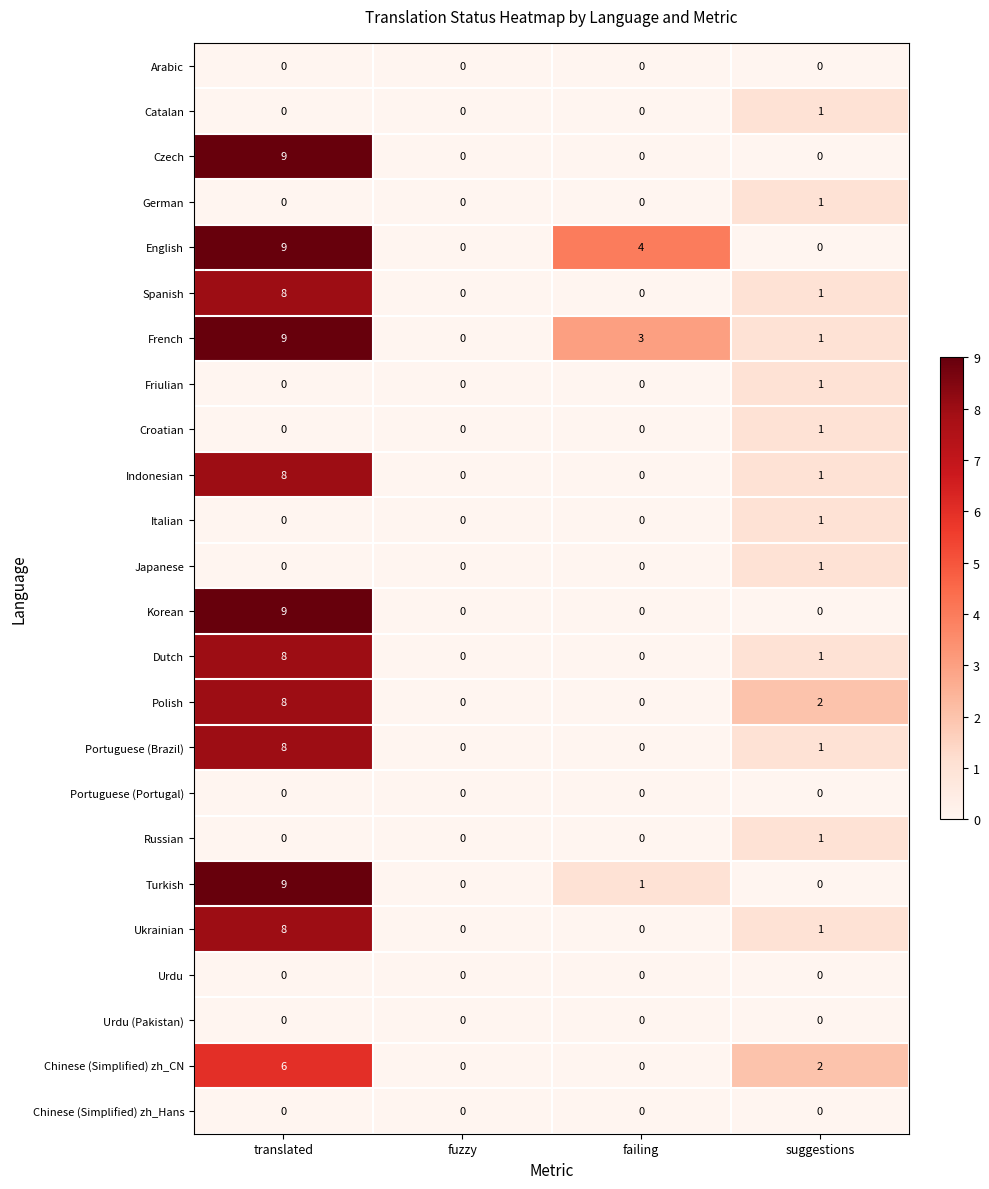

Is the value of Dutch at fuzzy greater than the value of French at suggestions?

No